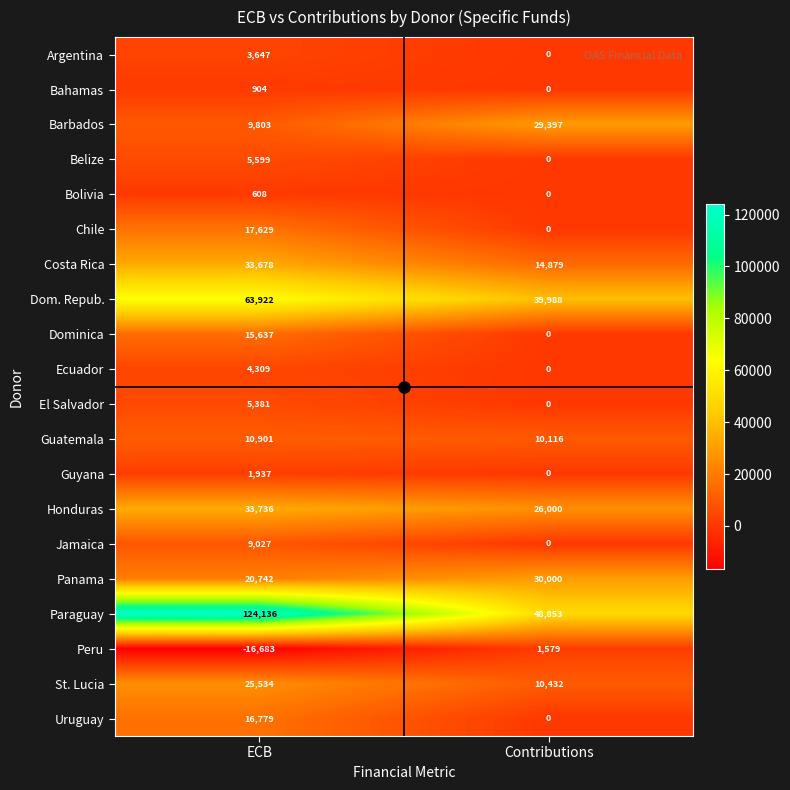

What is the difference between the maximum and minimum values in the Jamaica series?

9027